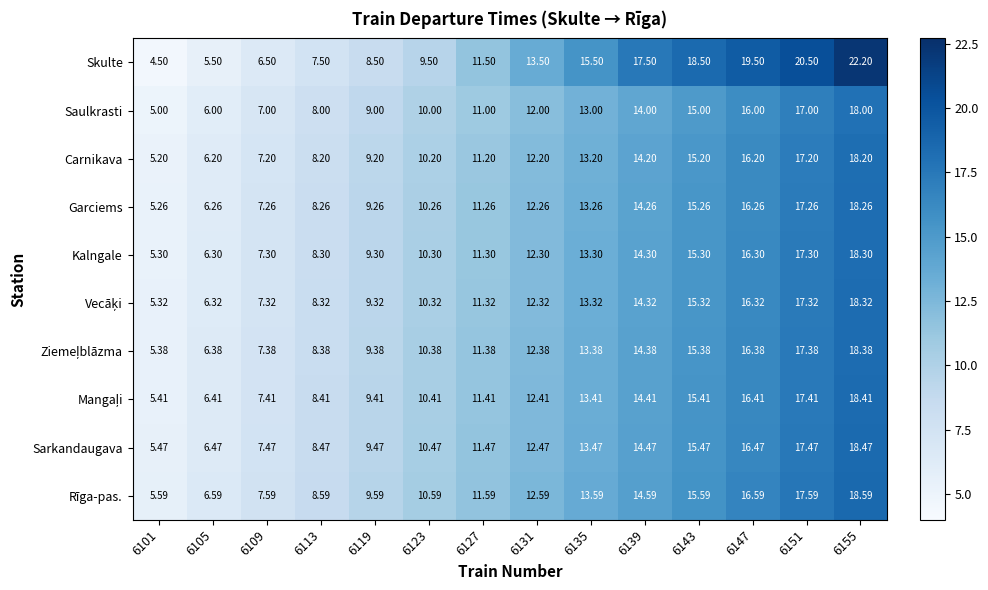

How many series are shown in this chart?

10